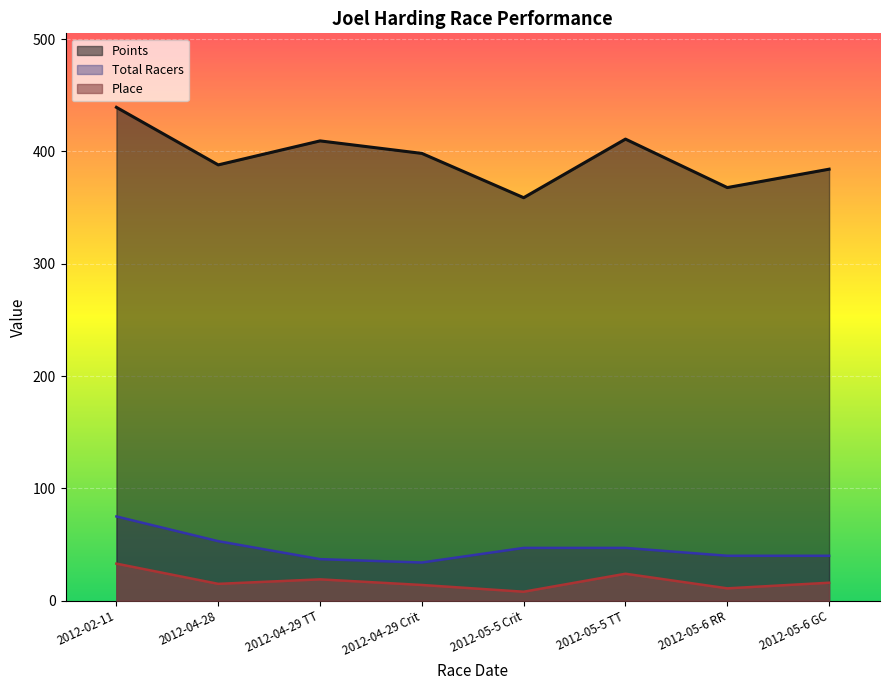

Which series has the largest range (max minus min)?

Points